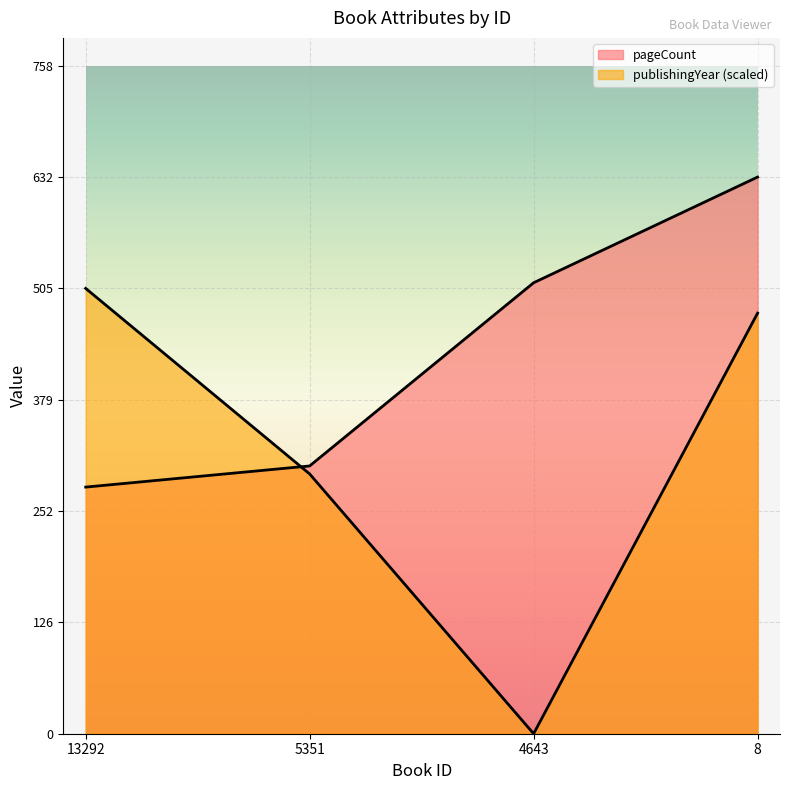

Where does the publishingYear series first go above 477?

13292